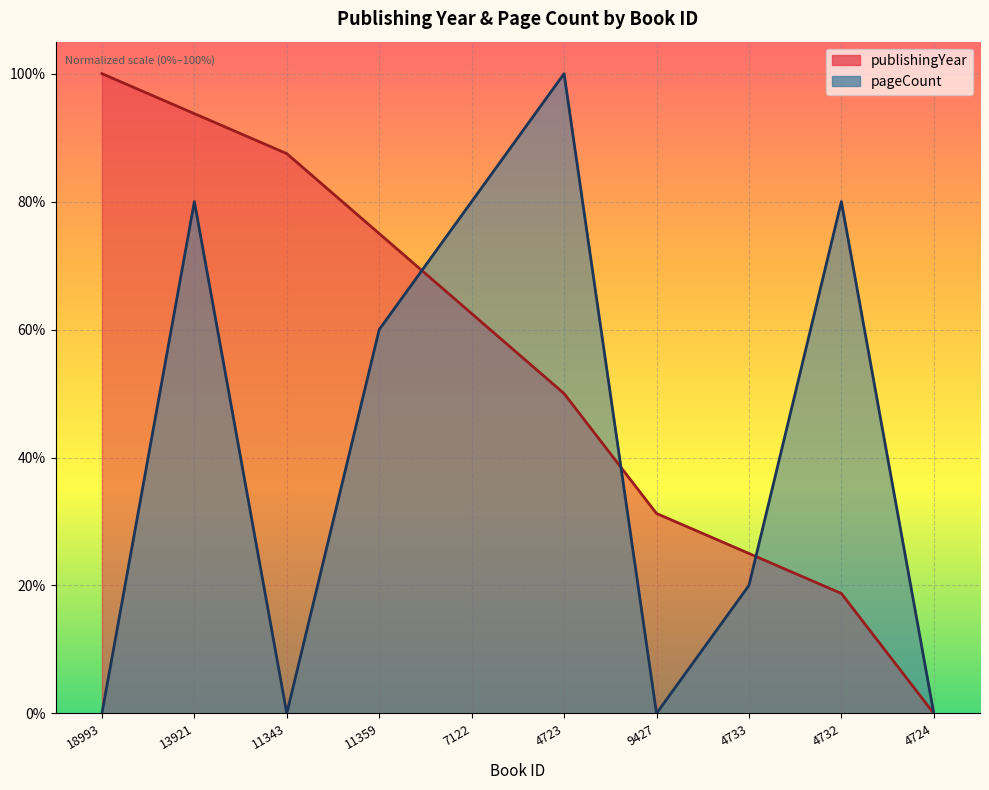

The value of publishingYear at 9427 is 0.2. True or false?

False